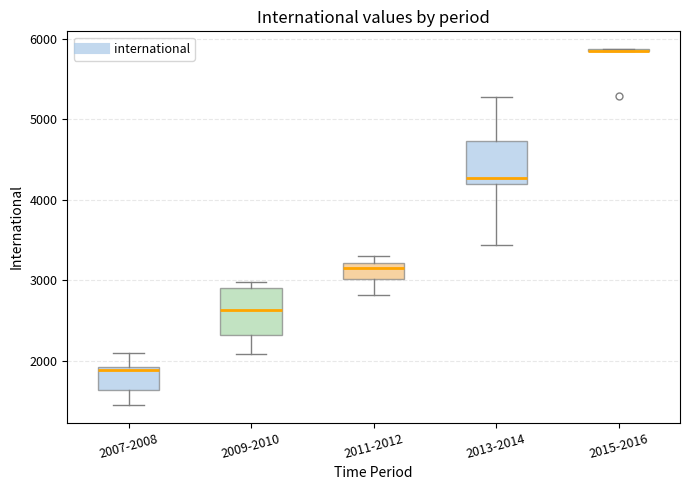

Reading left to right, read every box against the y-axis: the position of its median line, the range the box covers, and the ends of its whiskers. The values are not printed on the chart, so give them approximately, as read against the axis.

2007-2008: median 1900 (just below the box's upper edge), box 1600 to 1900, whiskers 1500 to 2100
2009-2010: median 2600, box 2300 to 2900, whiskers 2100 to 3000
2011-2012: median 3200 (just below the box's upper edge), box 3000 to 3200, whiskers 2800 to 3300
2013-2014: median 4300, box 4200 to 4700, whiskers 3400 to 5300
2015-2016: box collapsed to a line at 5800, whiskers 5800 to 5900